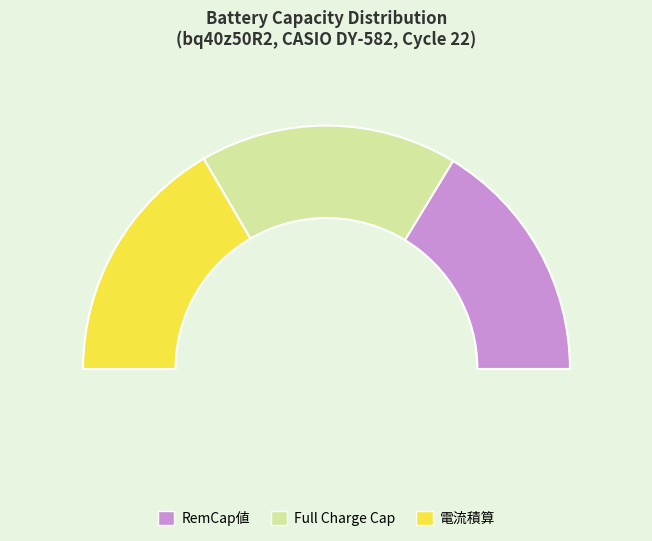

To the nearest percent, what is the average slice percentage?

33%